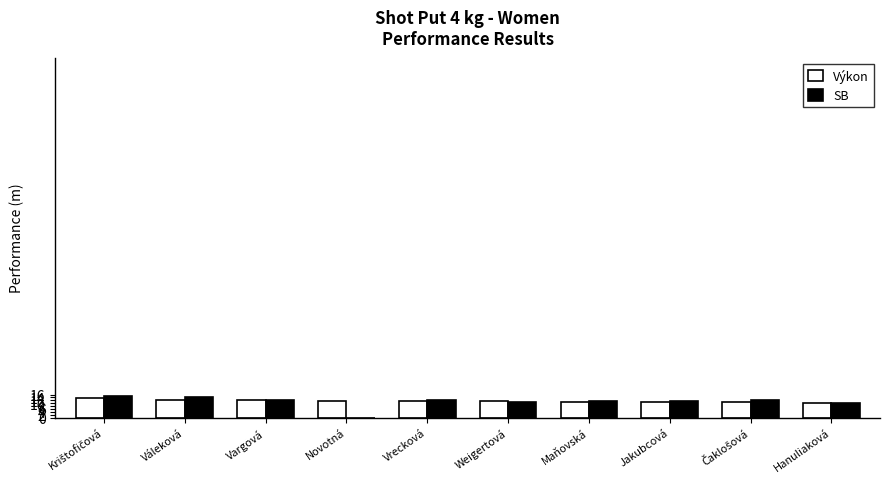

What is the total value across all series at Vrecková?

23.8